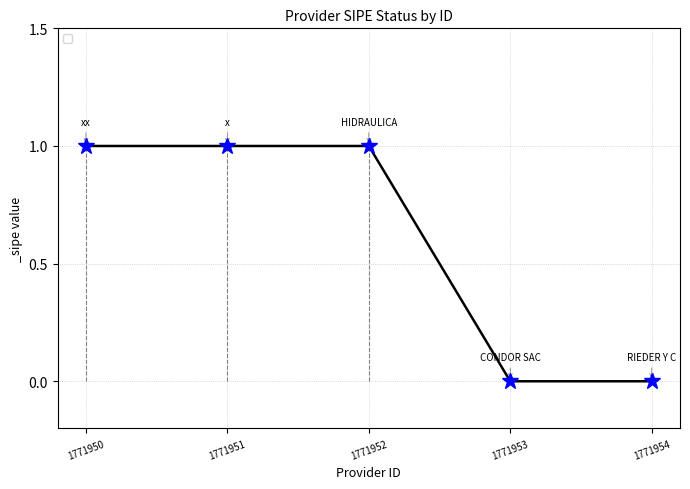

List the labels in order of value, largest first.

1771950, 1771951, 1771952, 1771953, 1771954